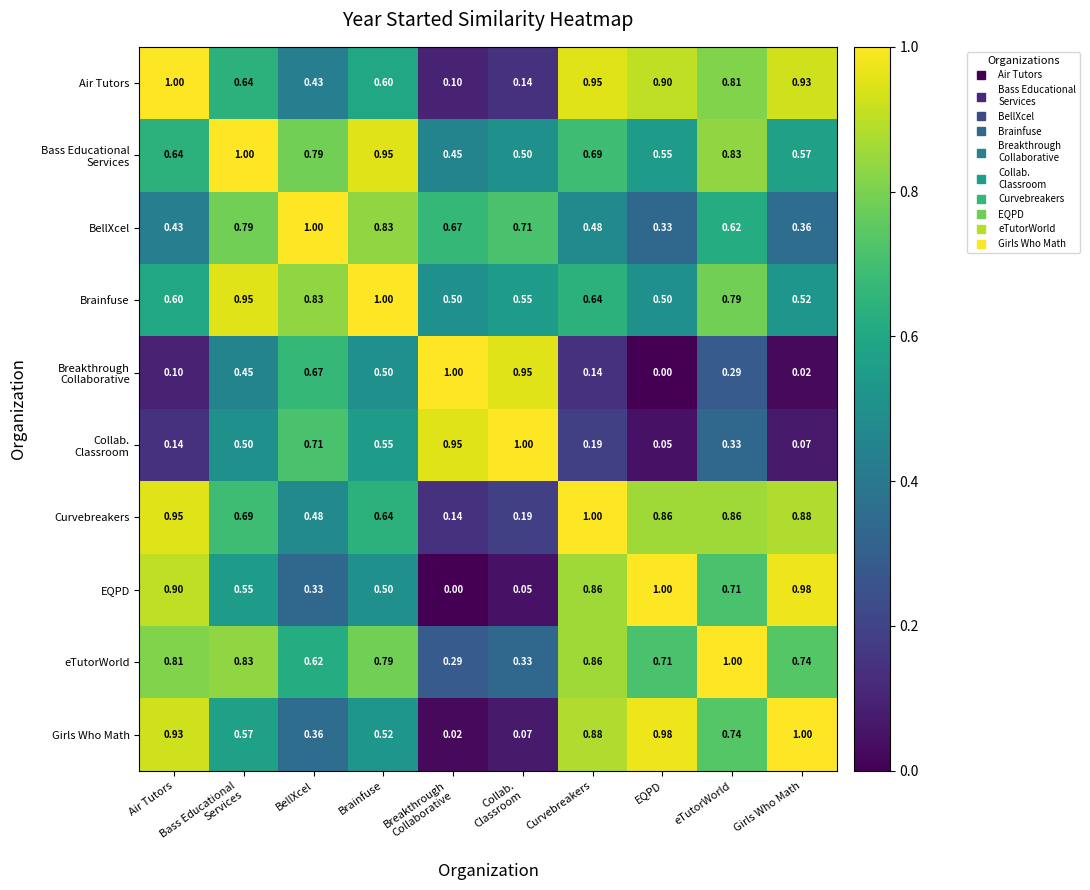

At which category is the sum across all series the highest?

eTutorWorld